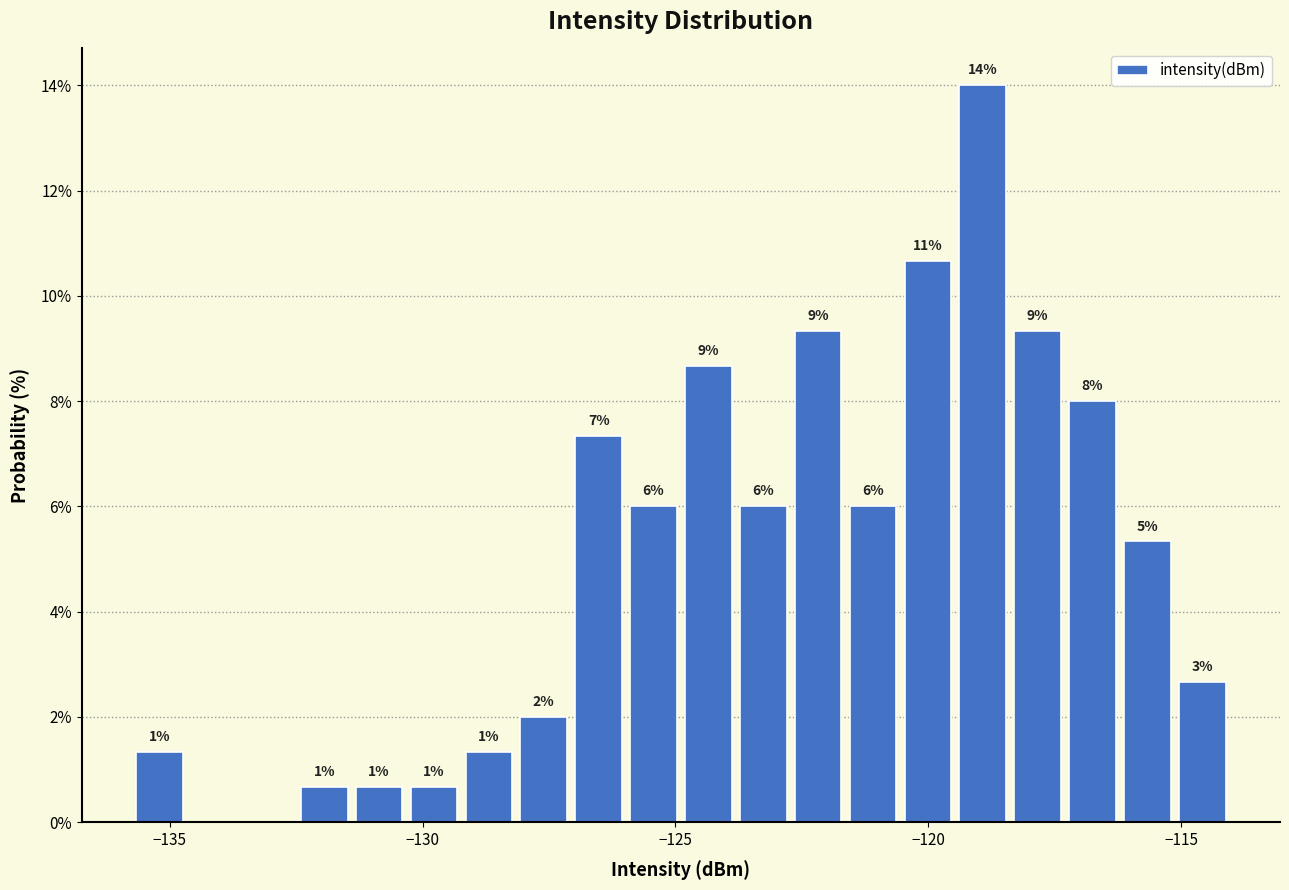

Around what value on the x-axis is the tallest bar? Give the approximate position of its centre, as read against the axis.

-119.0